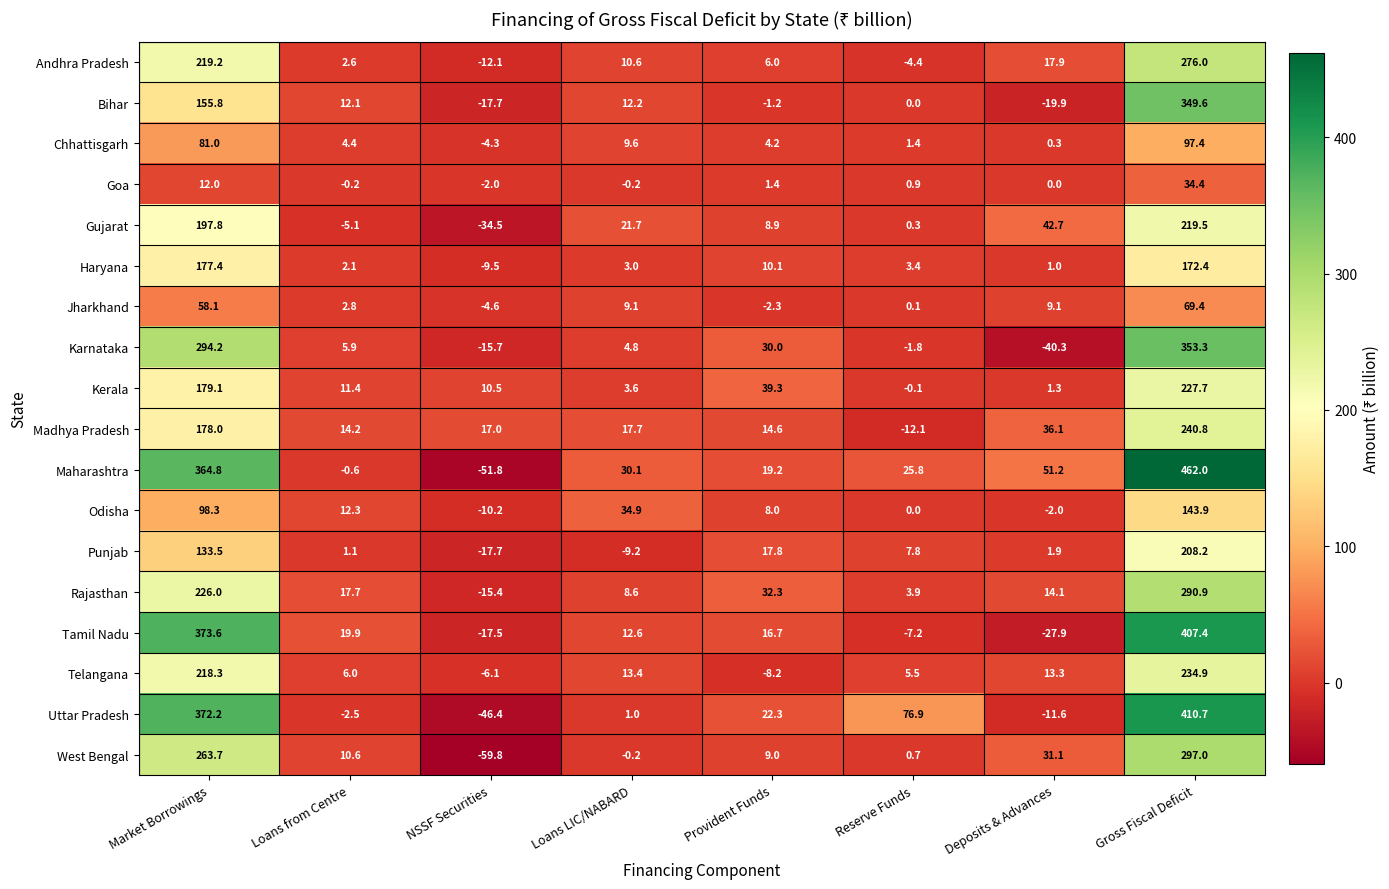

Which label corresponds to the smallest value in the chart?

NSSF Securities